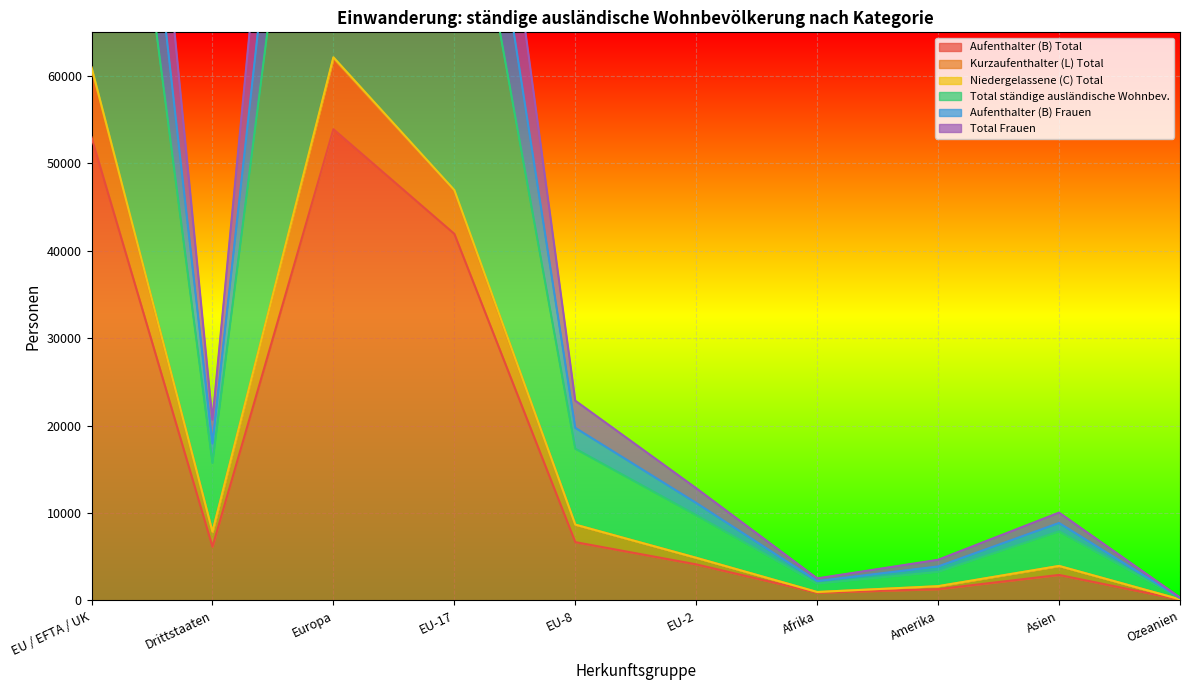

What is the difference between the highest and lowest values at Ozeanien?

239